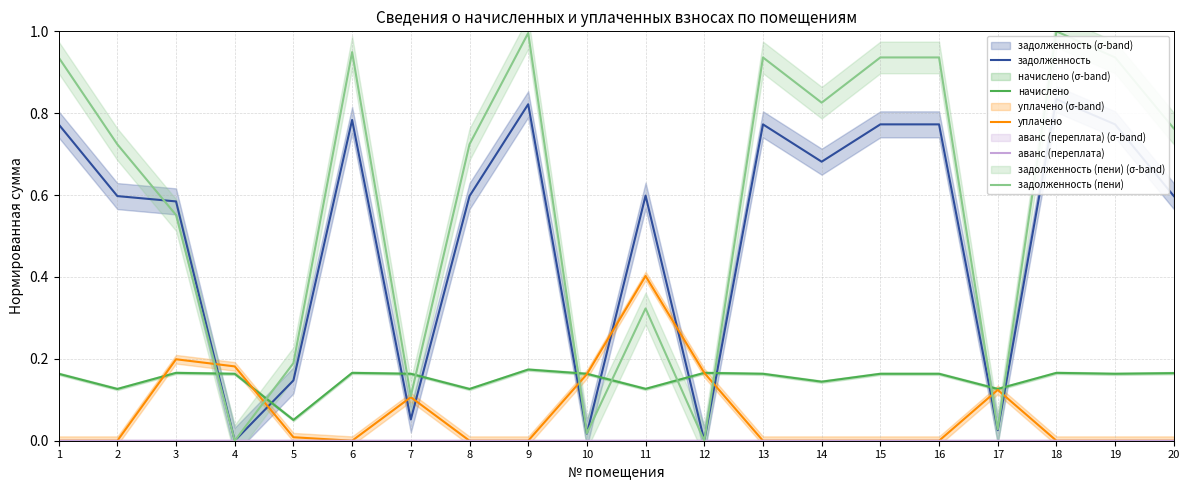

True or false: задолженность has a value of 0.1 at 5.

False